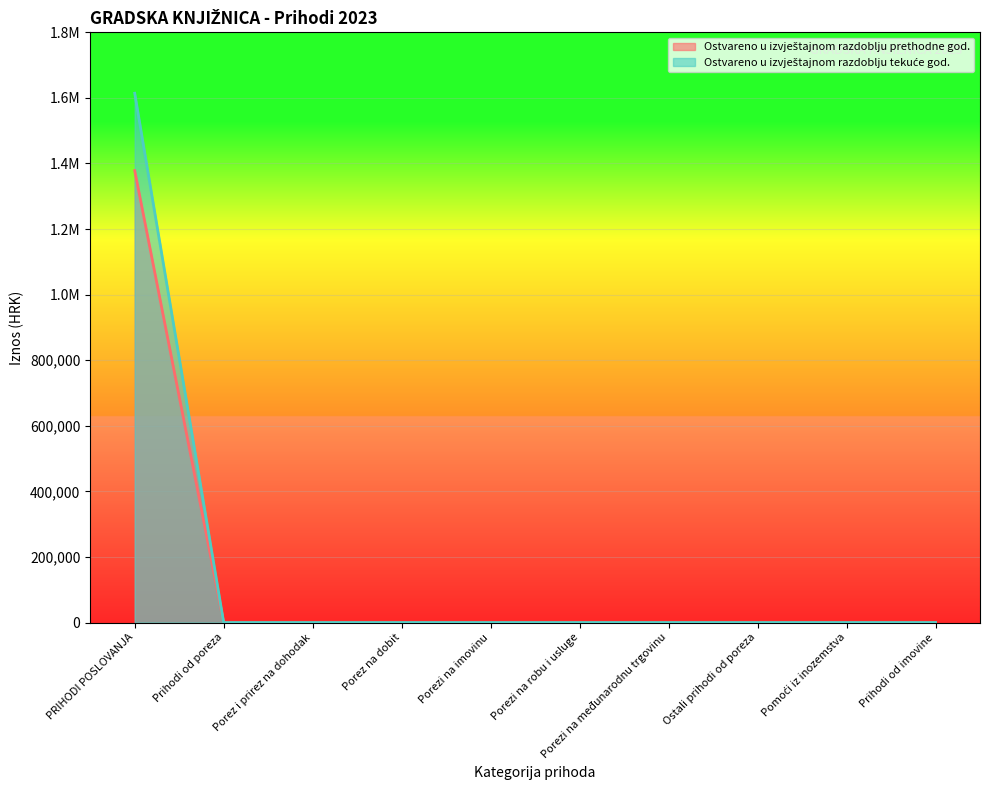

Reading left to right, transcribe all the data shown in this chart.

Ostvareno u izvještajnom razdoblju prethodne god.: 1378492.7	0.0	0.0	0.0	0.0	0.0	0.0	0.0	0.0	0.0
Ostvareno u izvještajnom razdoblju tekuće god.: 1614294.4	0.0	0.0	0.0	0.0	0.0	0.0	0.0	0.0	0.0